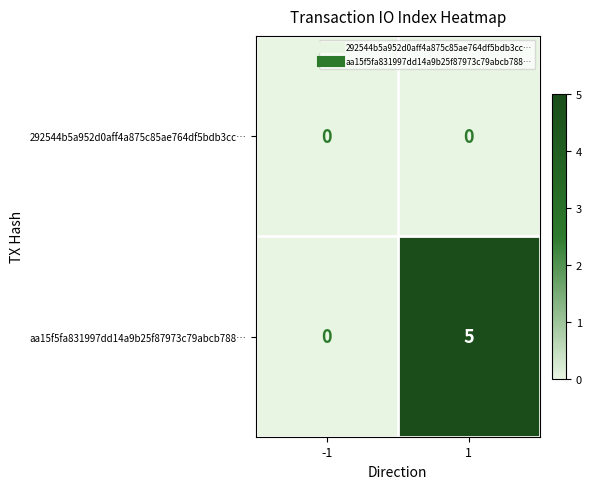

What is the total value across all series at 1?

5